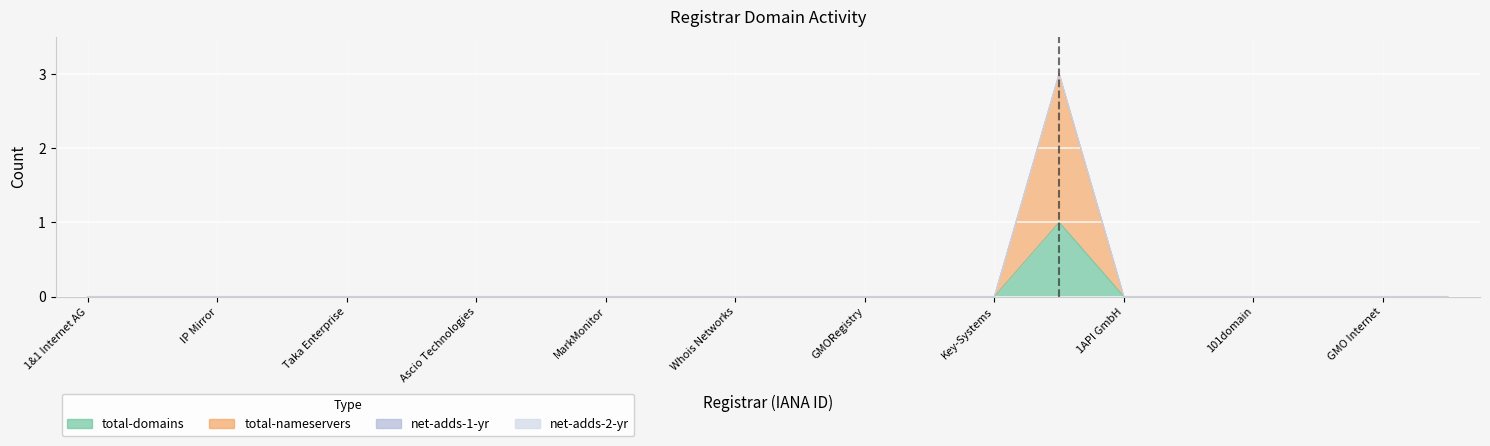

True or false: total-domains and total-nameservers cross at least once.

False